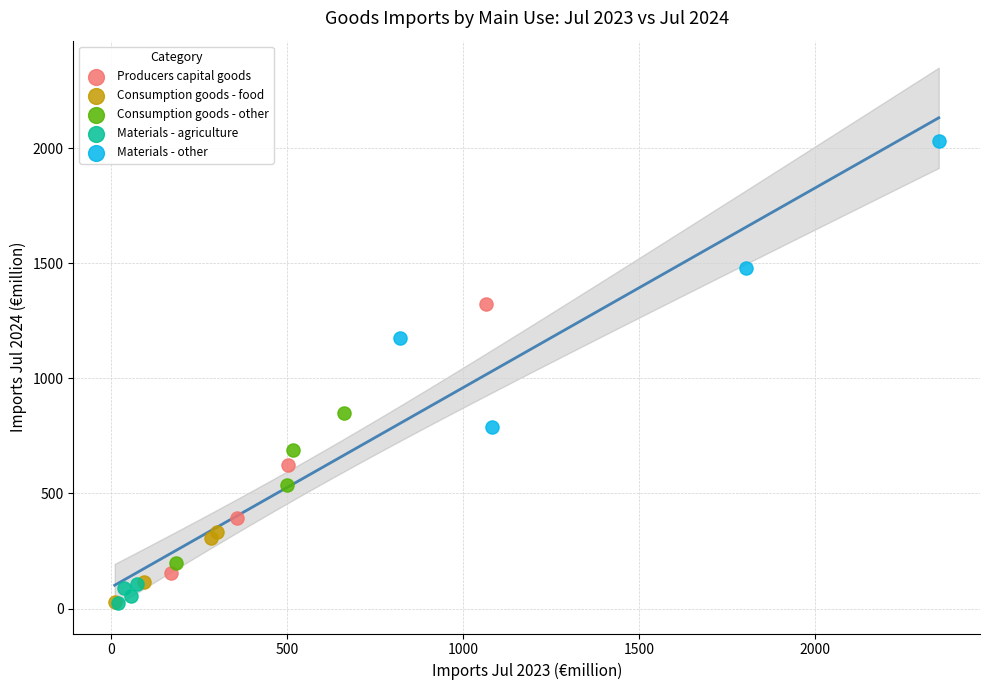

Which series contains the highest Y value?

Materials - other